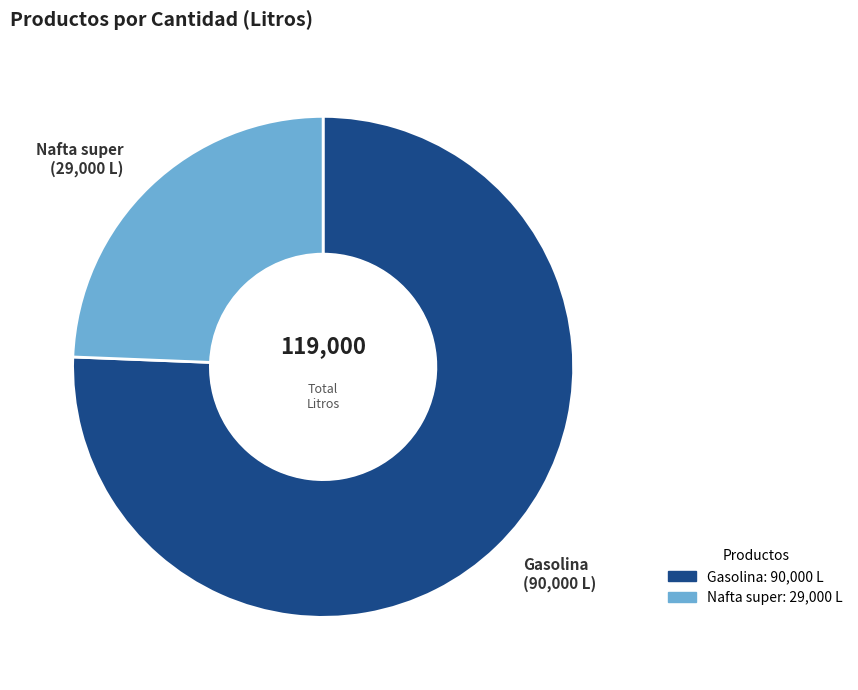

Is there any slice that represents more than half of the pie?

Yes